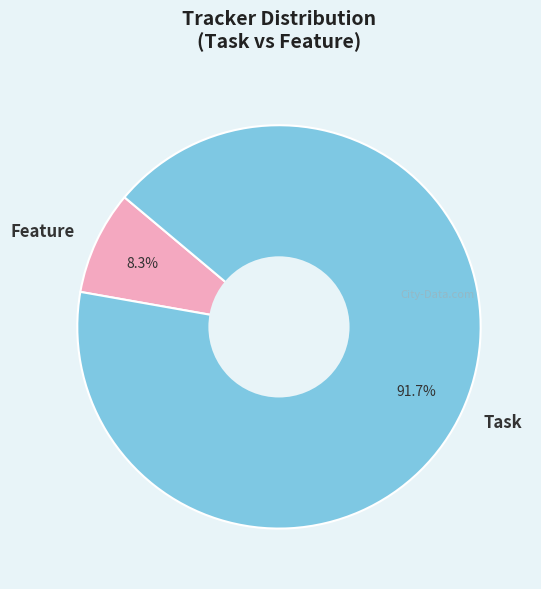

What is the largest slice in the pie chart?

Task